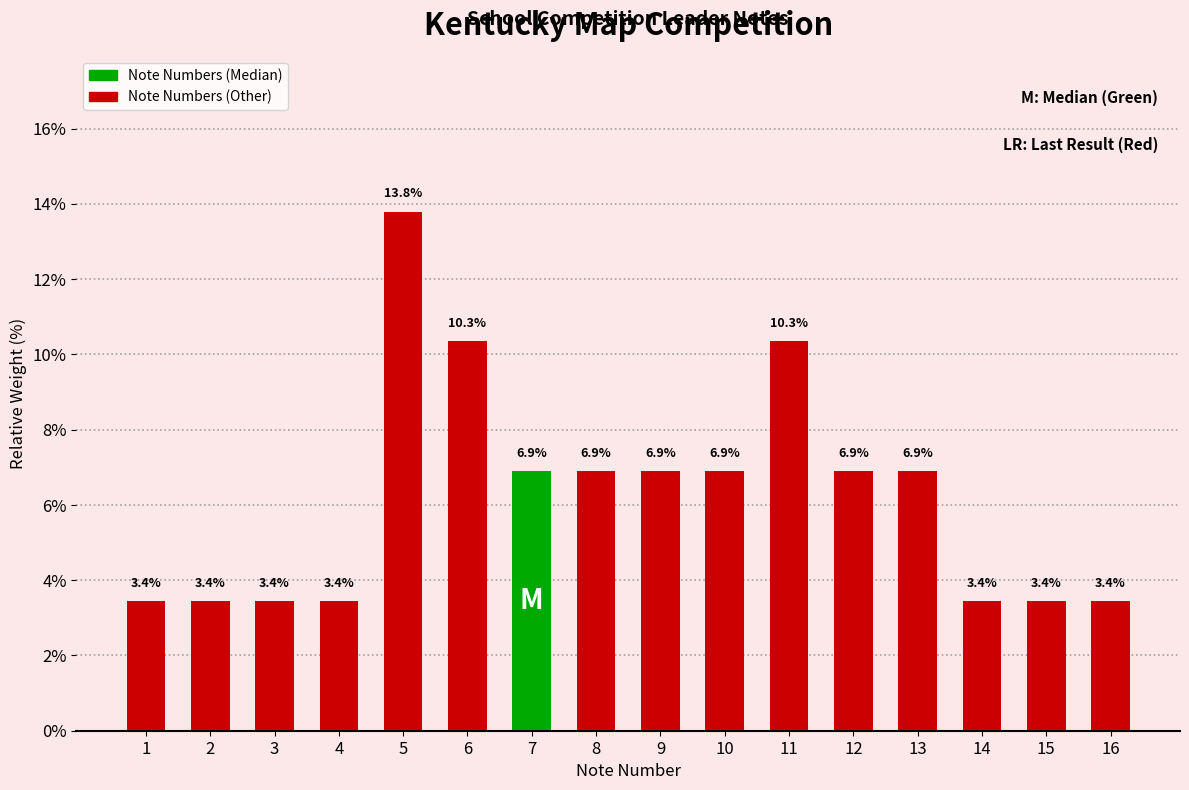

What is the smallest value displayed?

3.4